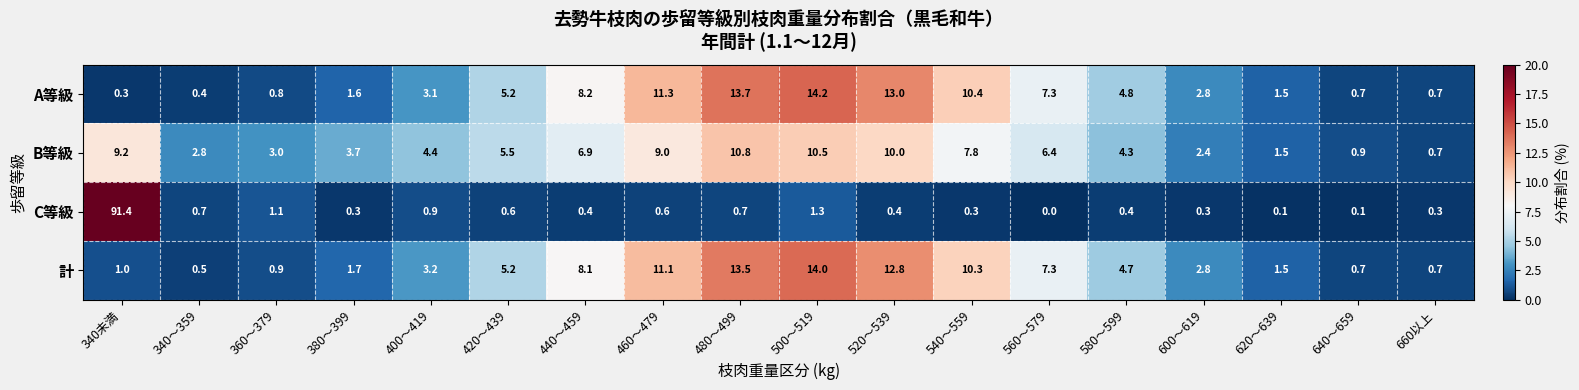

The value of C等級 at 560～579 is 0.0. True or false?

True